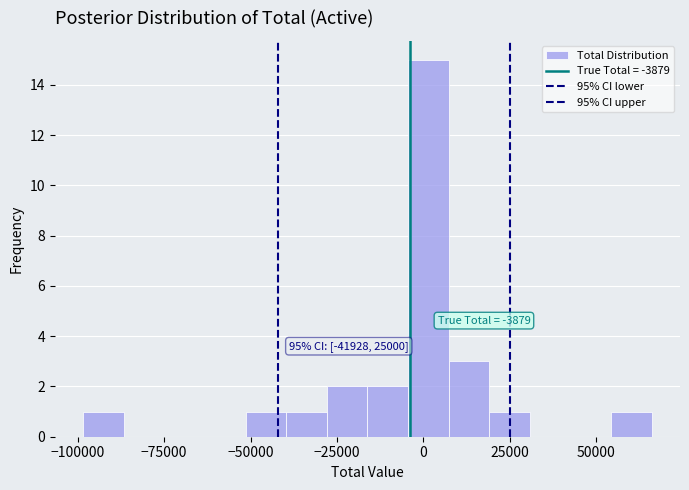

Read against the x-axis, roughly where is the centre of the tallest bar?

0